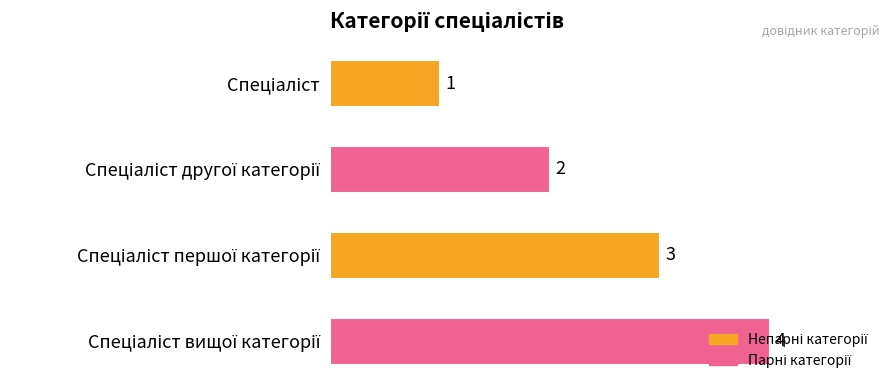

What is the greatest value displayed?

4